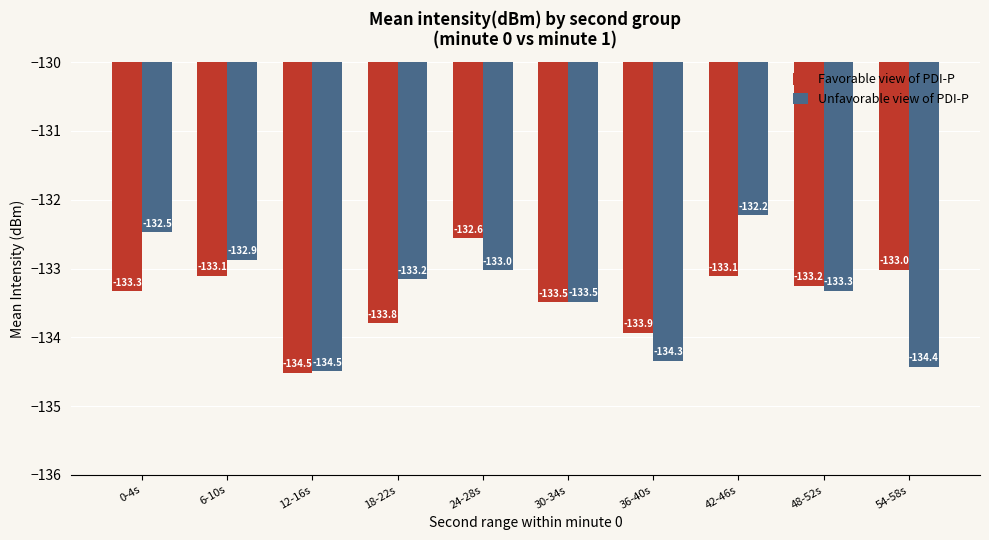

List the series in order of their overall mean, highest first.

Unfavorable view of PDI-P, Favorable view of PDI-P